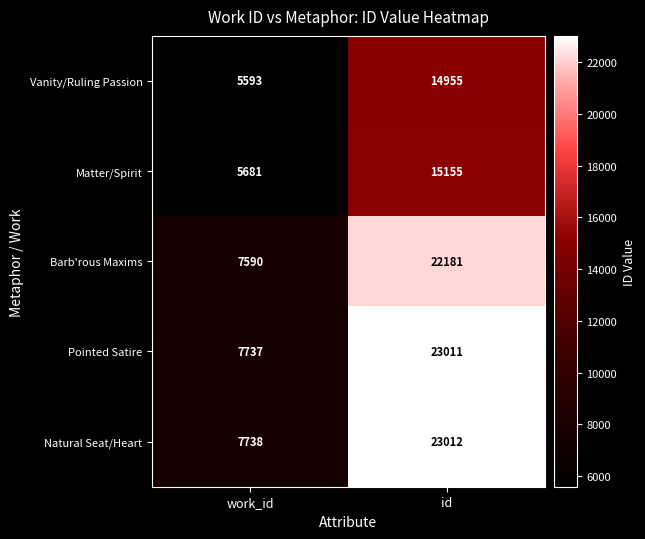

What is the difference between the highest and lowest values at id?

8057